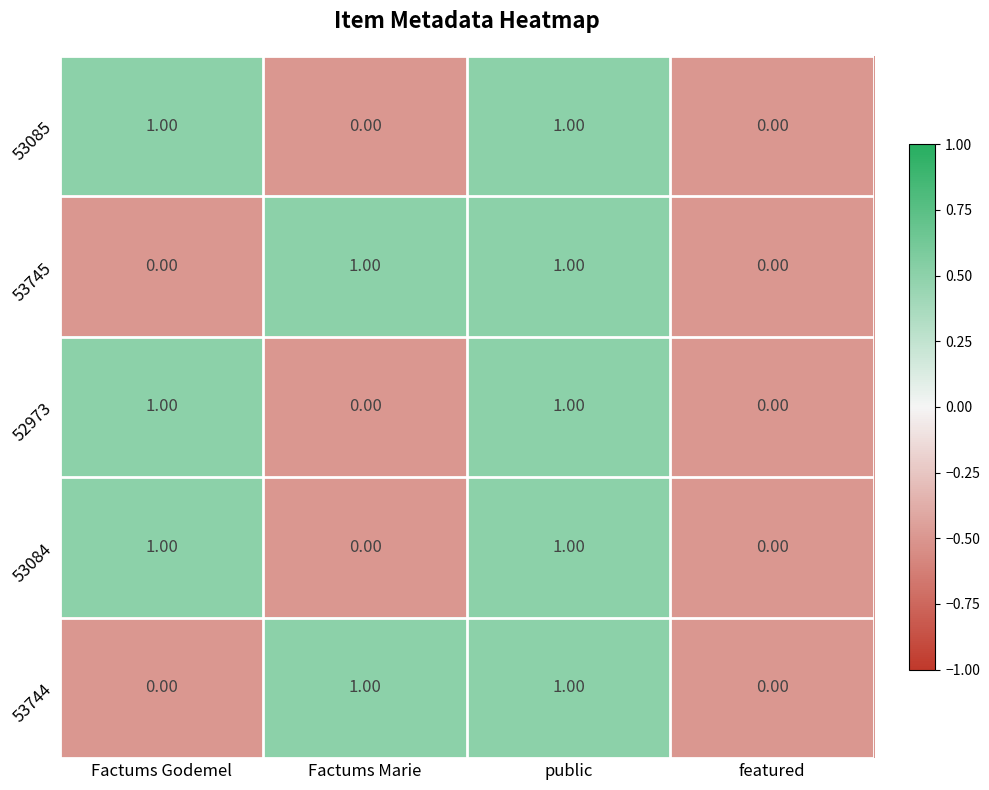

How many categories are shown in the chart?

4